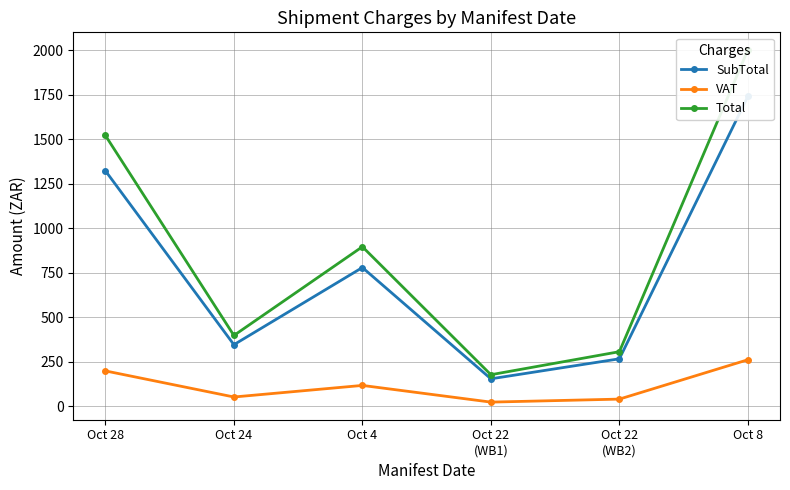

What is the difference between the highest and lowest values at Oct 28?

1322.5